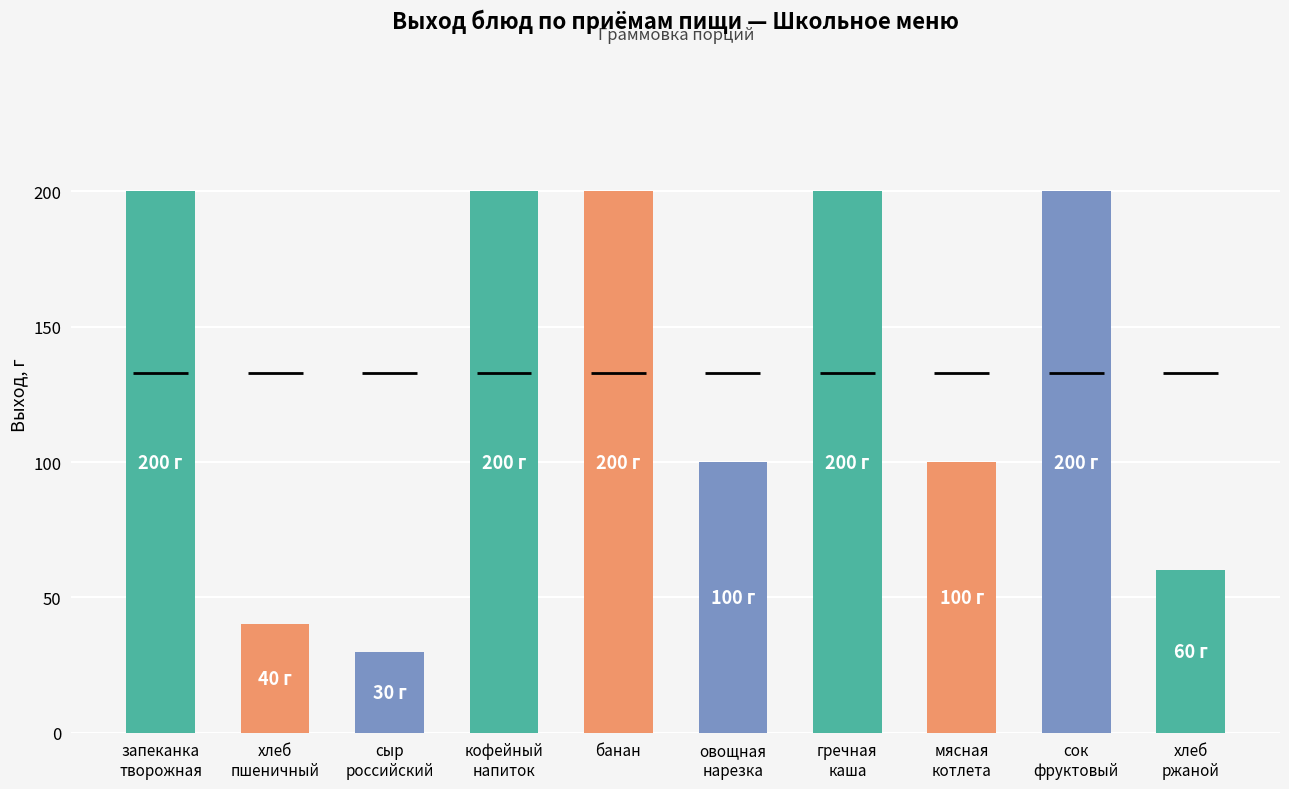

What is the value of the 4th bar from the left?

200